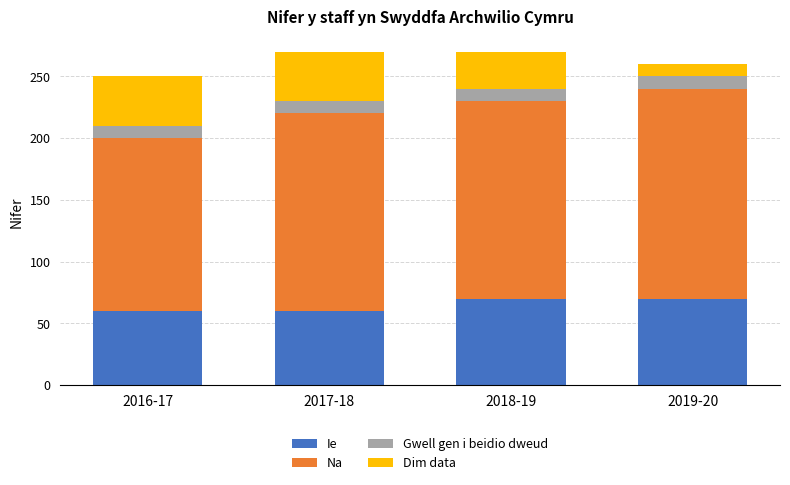

What is the sum of the Ie values at 2018-19 and 2019-20?

140